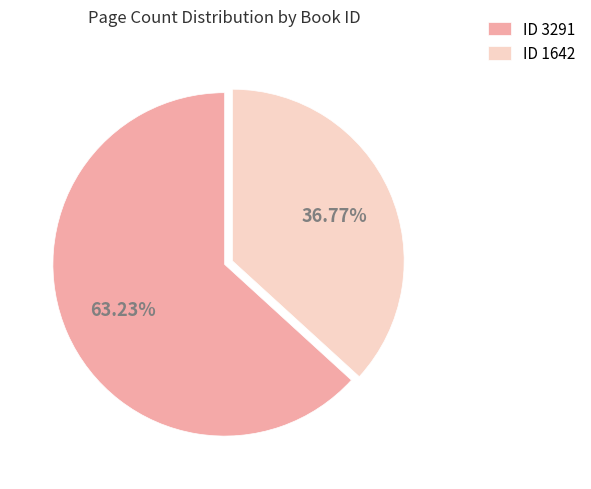

What is the smallest slice in the pie chart?

ID 1642